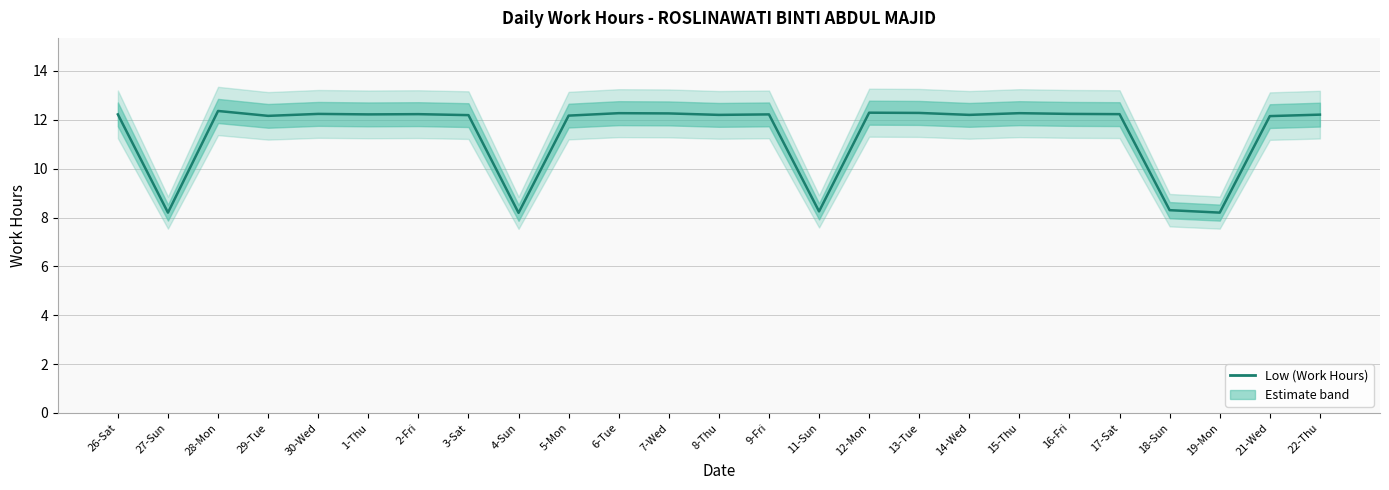

Which label corresponds to the smallest value in the chart?

4-Sun